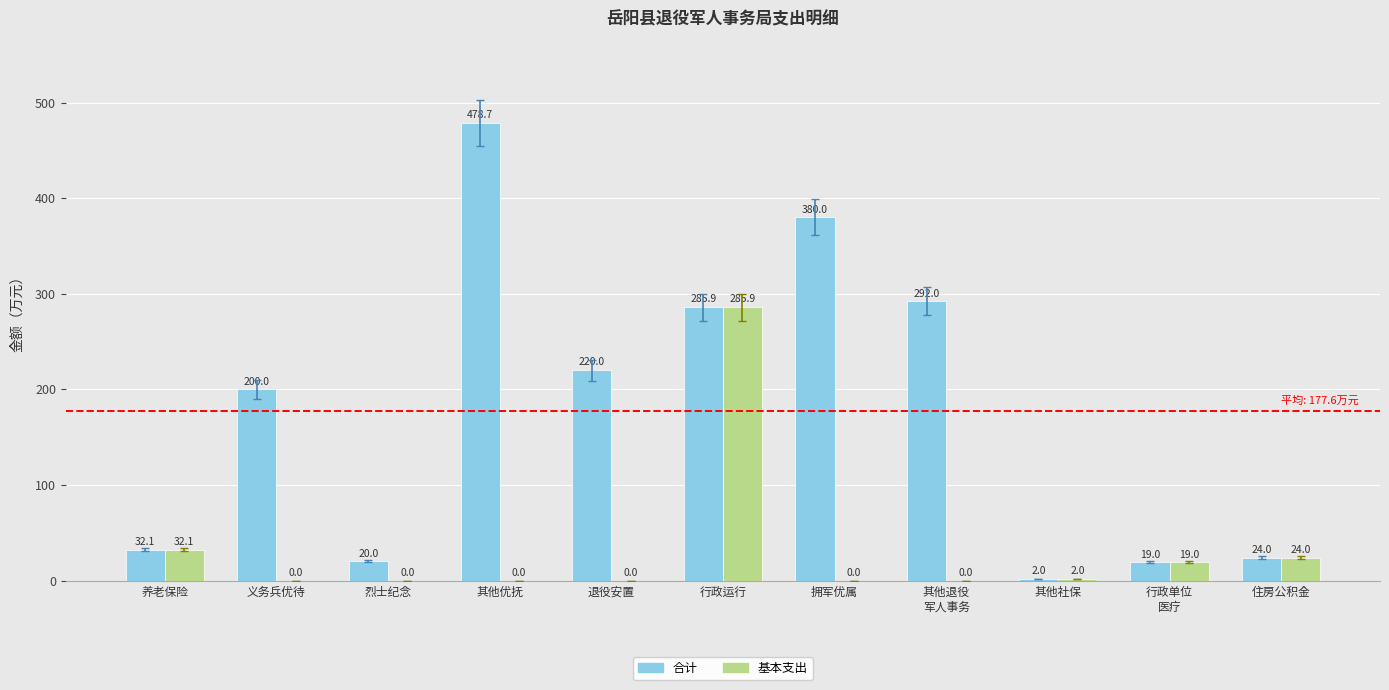

Reading left to right, transcribe all the data shown in this chart.

合计: 32.1	200.0	20.0	478.7	220.0	285.9	380.0	292.0	2.0	19.0	24.0
基本支出: 32.1	0.0	0.0	0.0	0.0	285.9	0.0	0.0	2.0	19.0	24.0